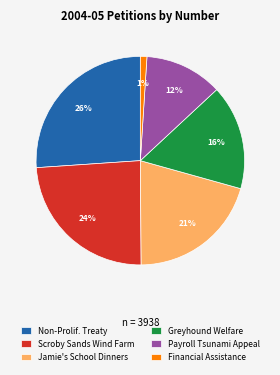

What percentage is the Payroll Tsunami Appeal slice, to the nearest percent?

12%